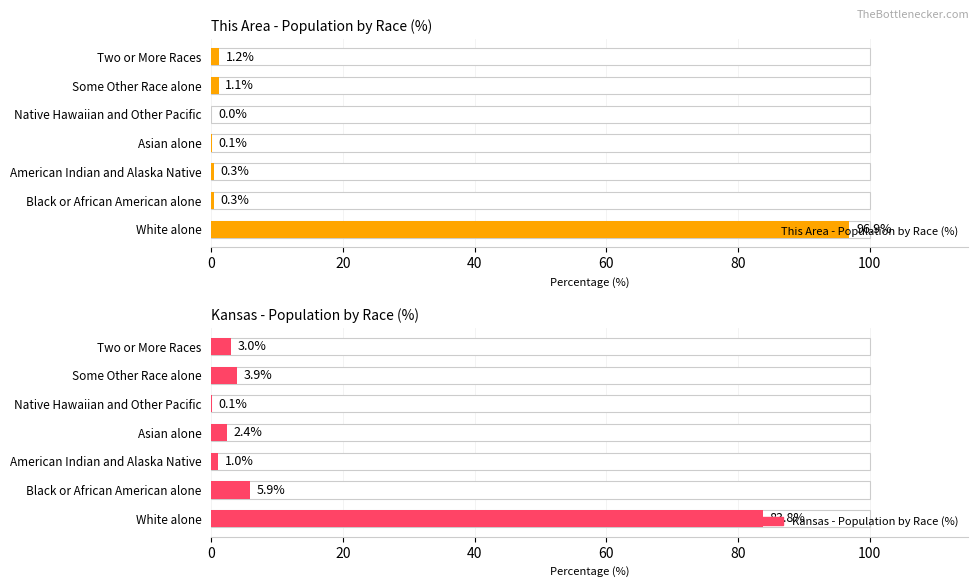

Does the chart contain any negative values?

No